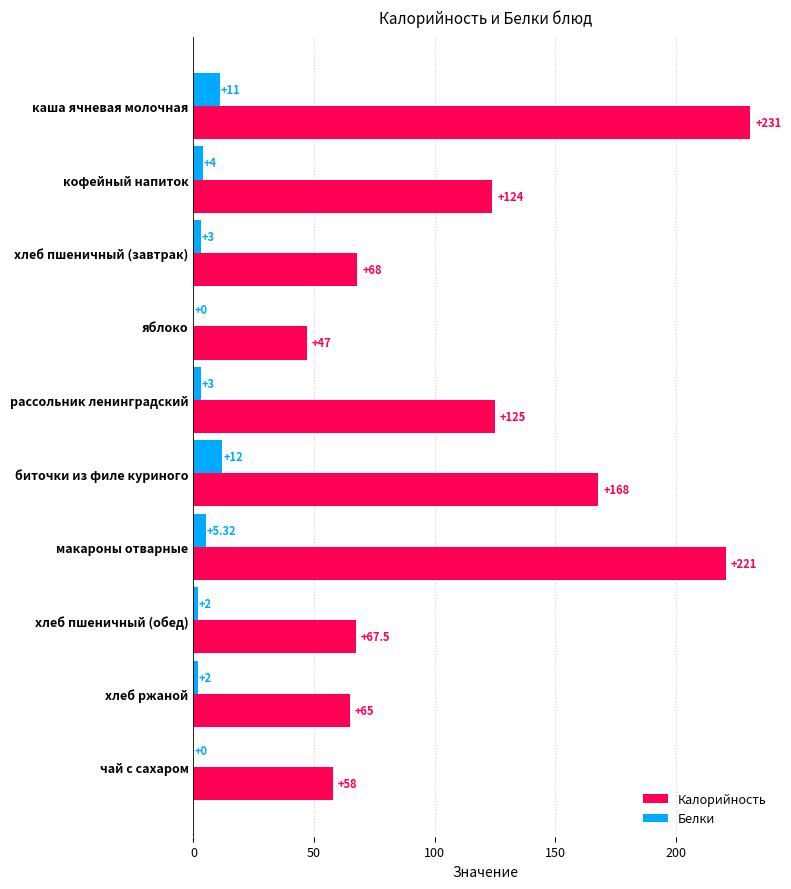

What is the sum of the Калорийность values at хлеб ржаной and чай с сахаром?

123.0